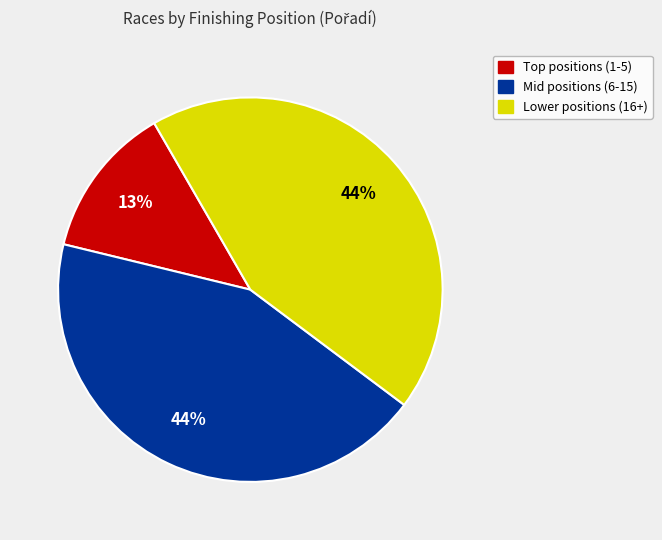

To the nearest percent, what percentage of the pie is Mid positions (6-15)?

44%